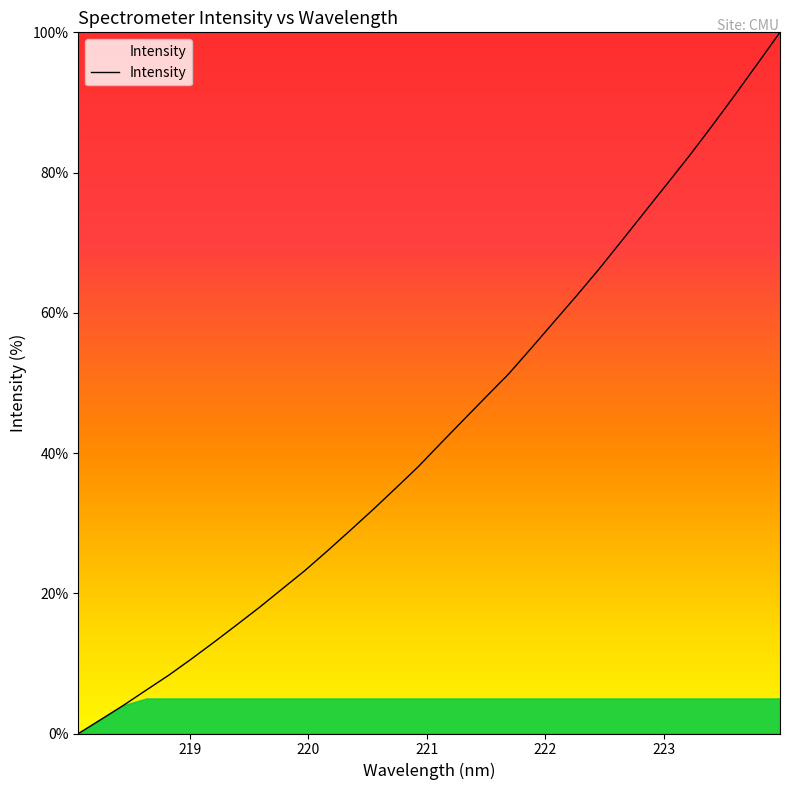

What is the difference between the maximum and minimum values?

100.0